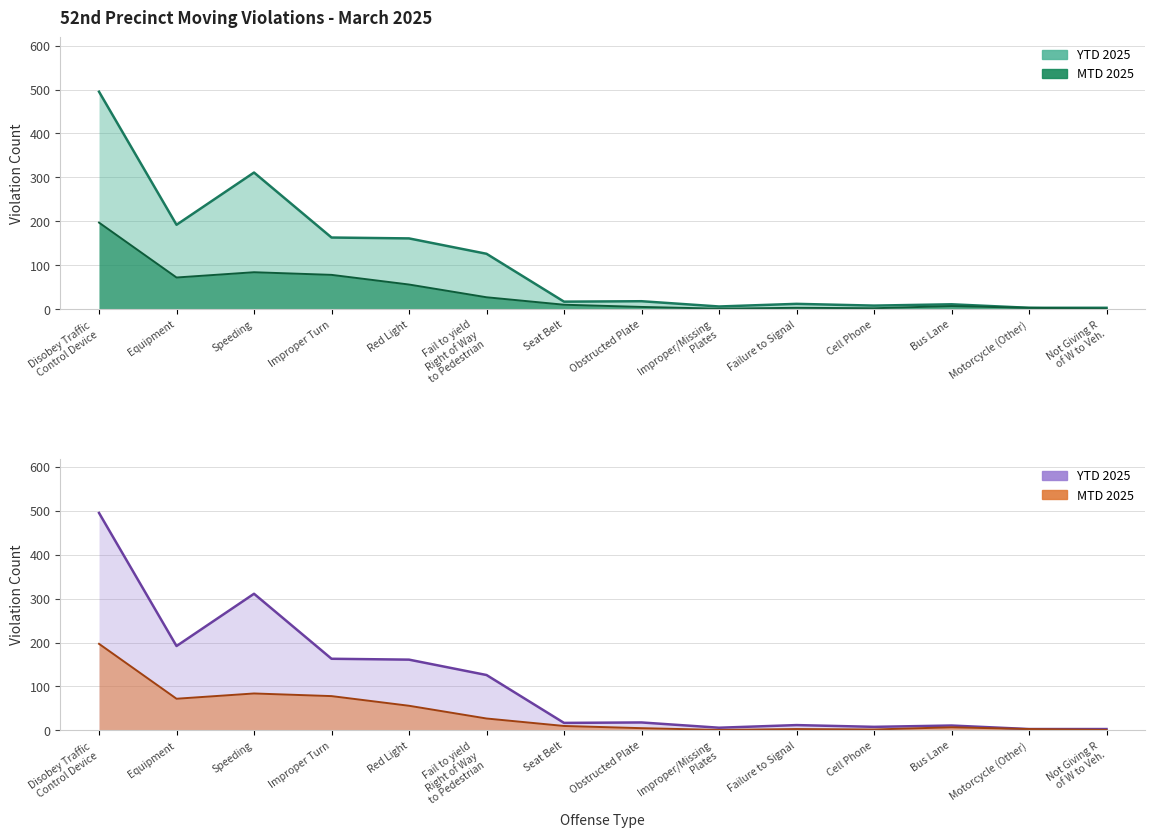

Reading right to left, extract all data points from this chart.

MTD 2025: Not Giving R
of W to Veh.=1	Motorcycle (Other)=3	Bus Lane=7	Cell Phone=2	Failure to Signal=3	Improper/Missing
Plates=1	Obstructed Plate=5	Seat Belt=10	Fail to yield
Right of Way
to Pedestrian=27	Red Light=56	Improper Turn=78	Speeding=84	Equipment=72	Disobey Traffic
Control Device=197
YTD 2025: Not Giving R
of W to Veh.=3	Motorcycle (Other)=3	Bus Lane=11	Cell Phone=8	Failure to Signal=12	Improper/Missing
Plates=6	Obstructed Plate=18	Seat Belt=17	Fail to yield
Right of Way
to Pedestrian=126	Red Light=161	Improper Turn=163	Speeding=311	Equipment=192	Disobey Traffic
Control Device=495